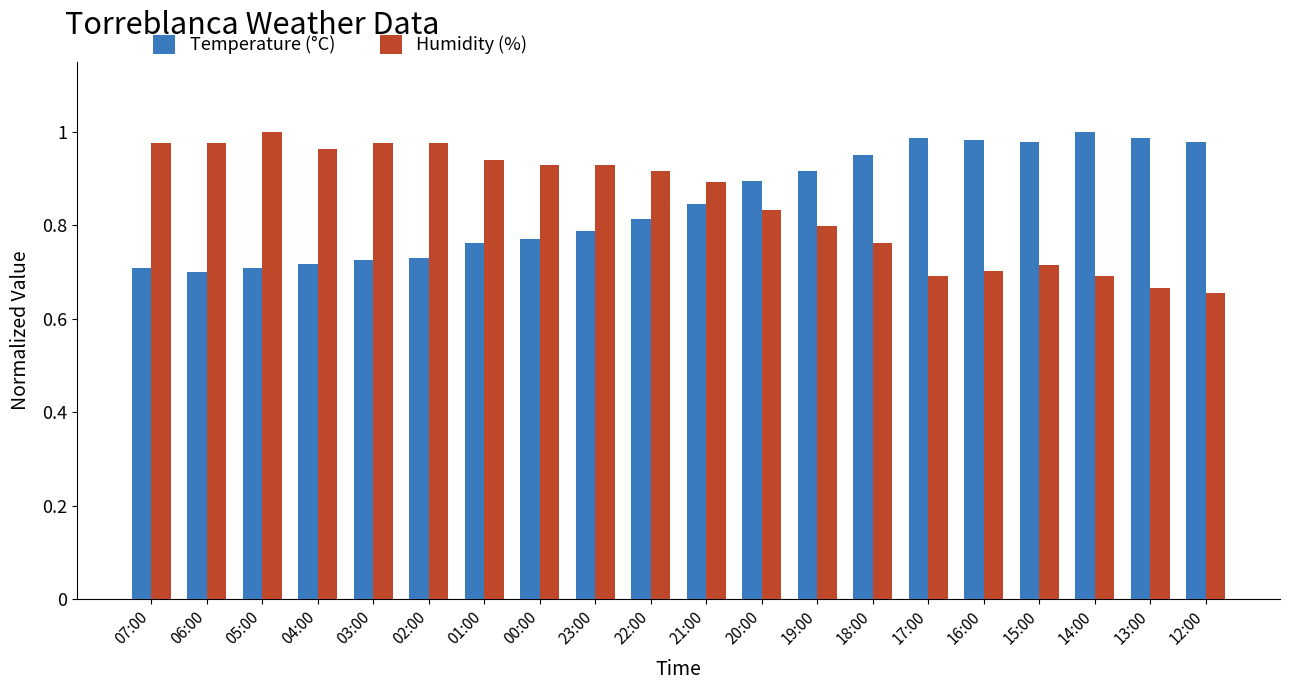

What is the total value across all series at 14:00?

1.7